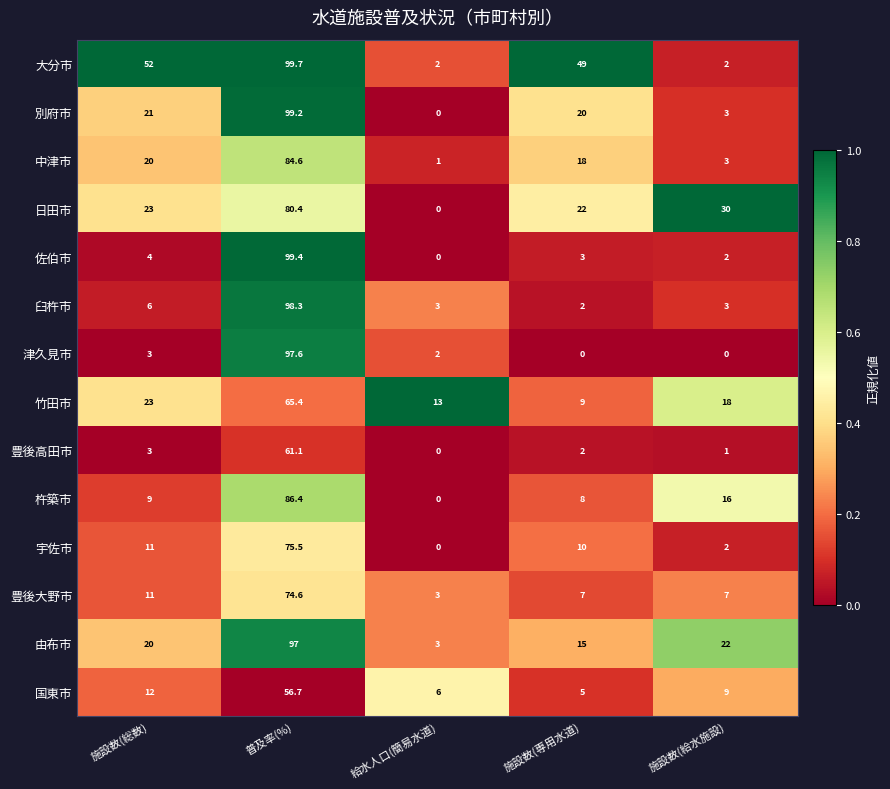

What is the average value of the 臼杵市 series?

22.5